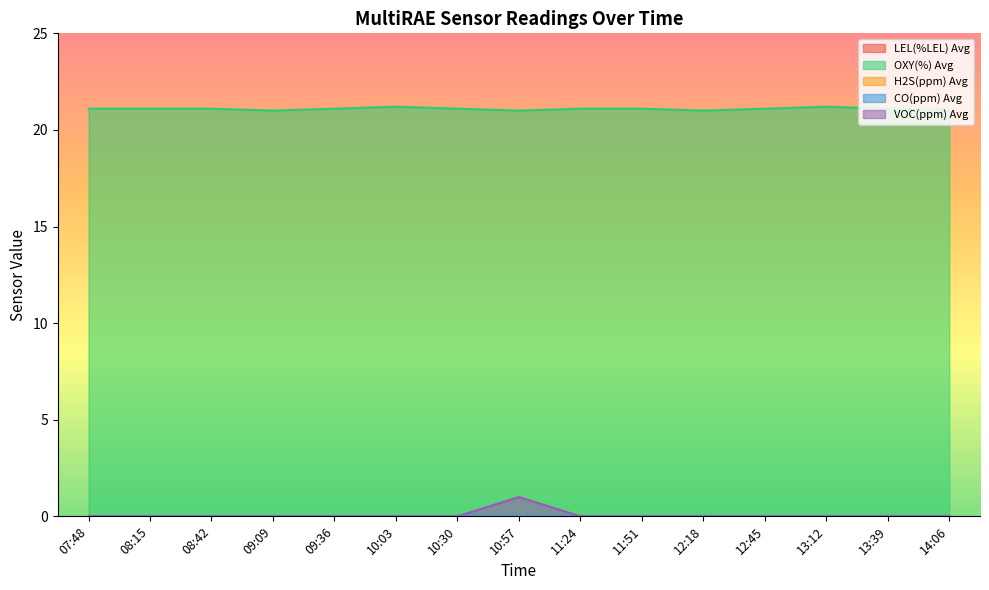

What is the total value across all series at 07:48?

21.1